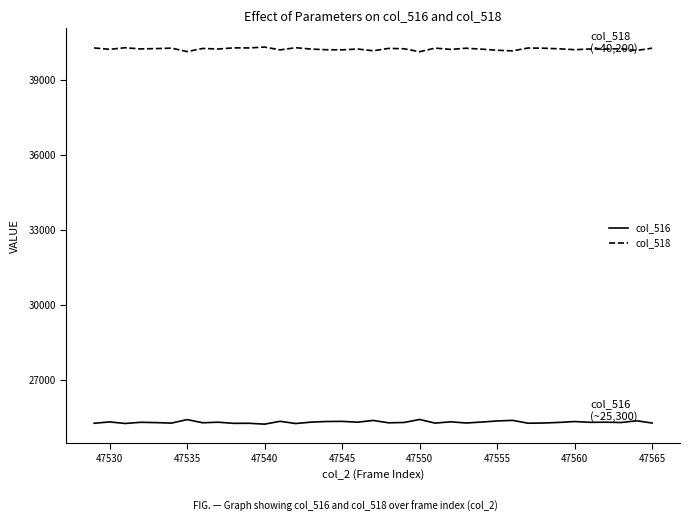

What is the maximum value shown in the chart?

40306